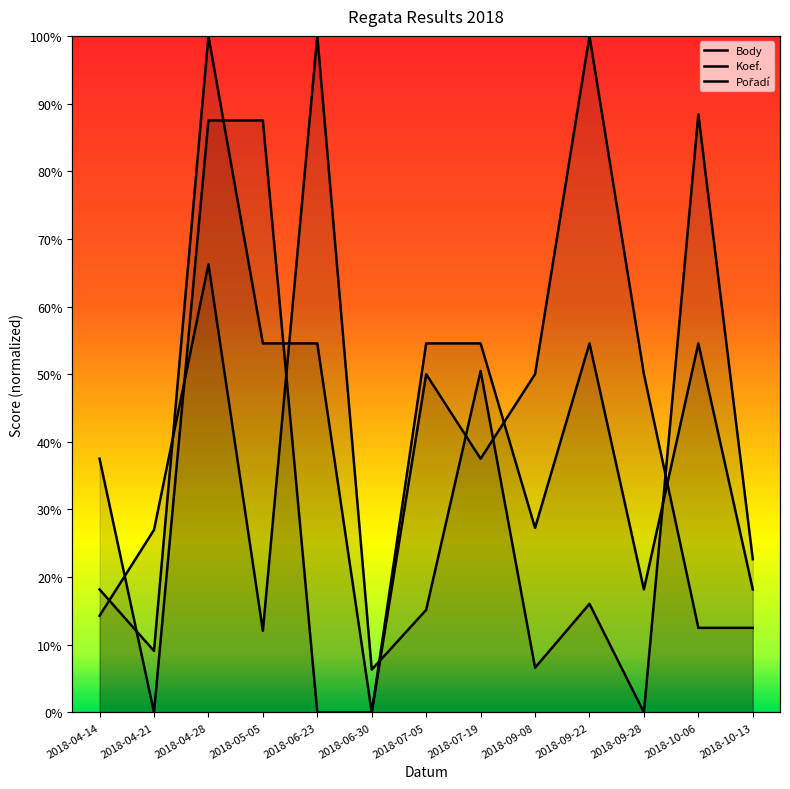

What is the value of the Body point at the 13th from the left?

0.2